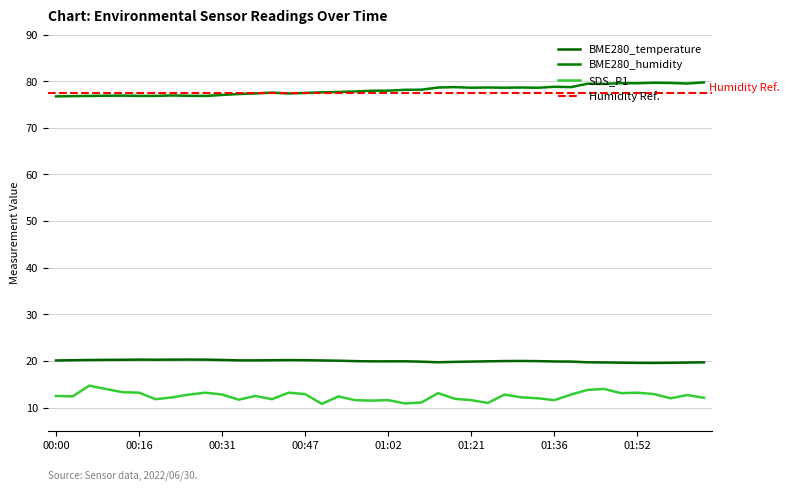

What position from the left is 01:36?

31